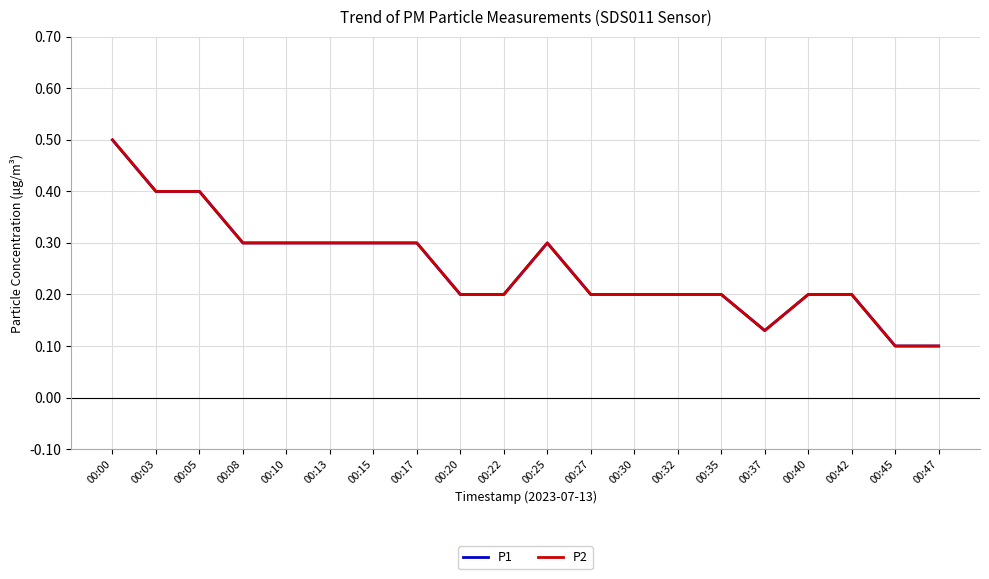

At 00:35, list the series in order from smallest to largest.

P1, P2